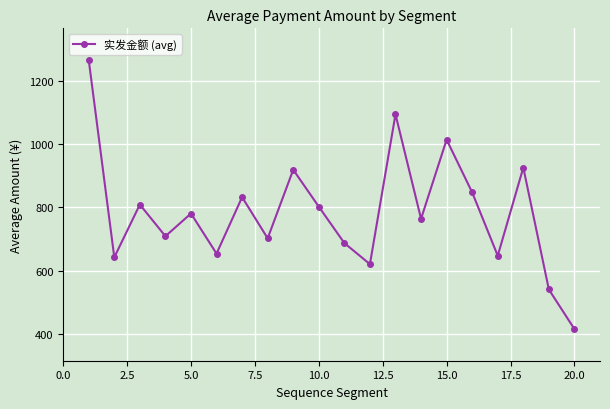

Reading right to left, extract all data points from this chart.

415.0	540.0	925.0	646.7	846.7	1013.3	763.3	1093.3	620.0	686.7	801.7	918.3	701.7	831.7	653.3	780.0	708.3	808.3	641.7	1265.0